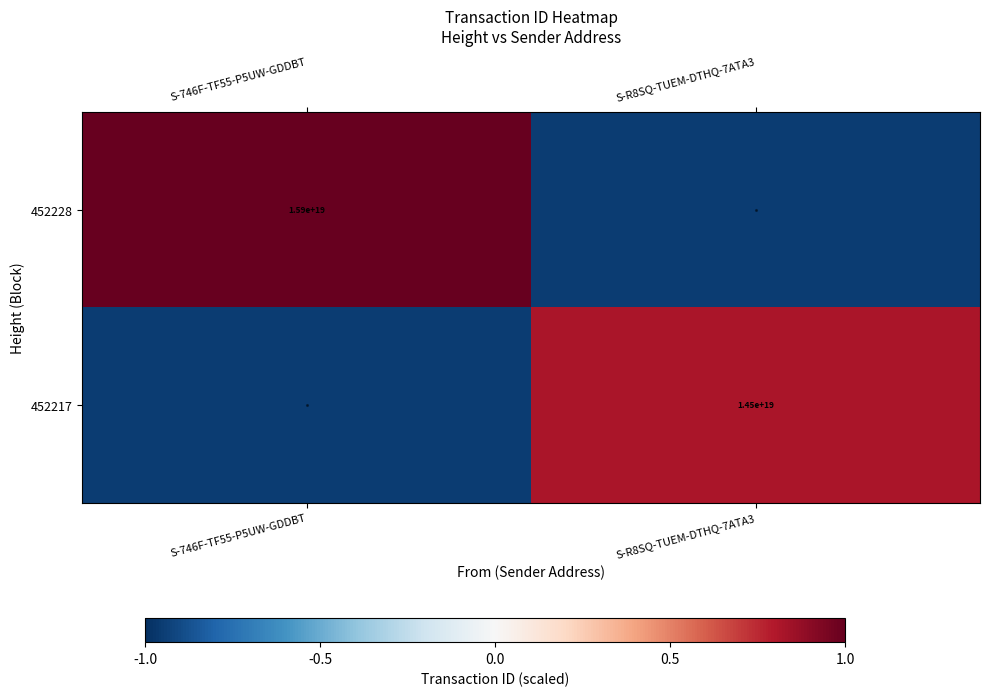

Where is 452228 nearest to the value 0?

S-R8SQ-TUEM-DTHQ-7ATA3